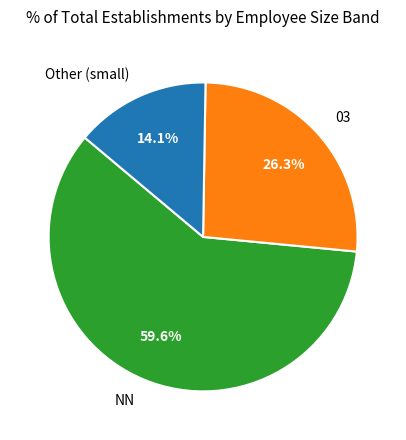

Do NN and Other (small) together represent more than half of the pie?

Yes